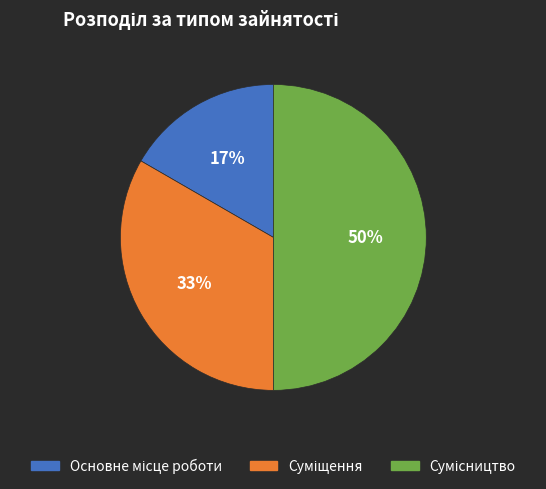

To the nearest percent, what is the average slice percentage?

33%